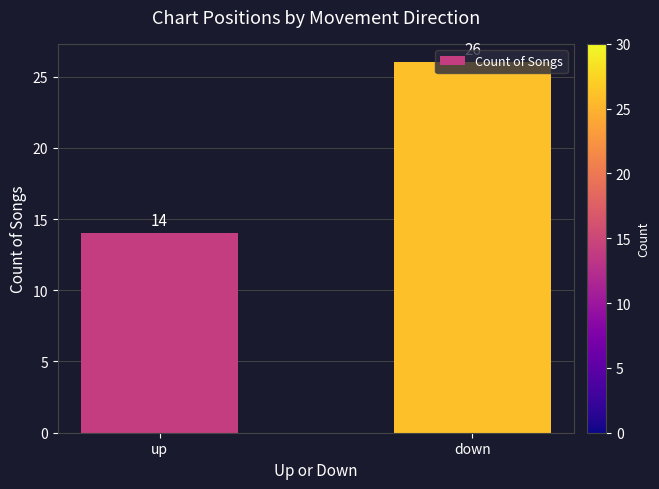

What is the ratio of the value at up to the value at down?

0.5